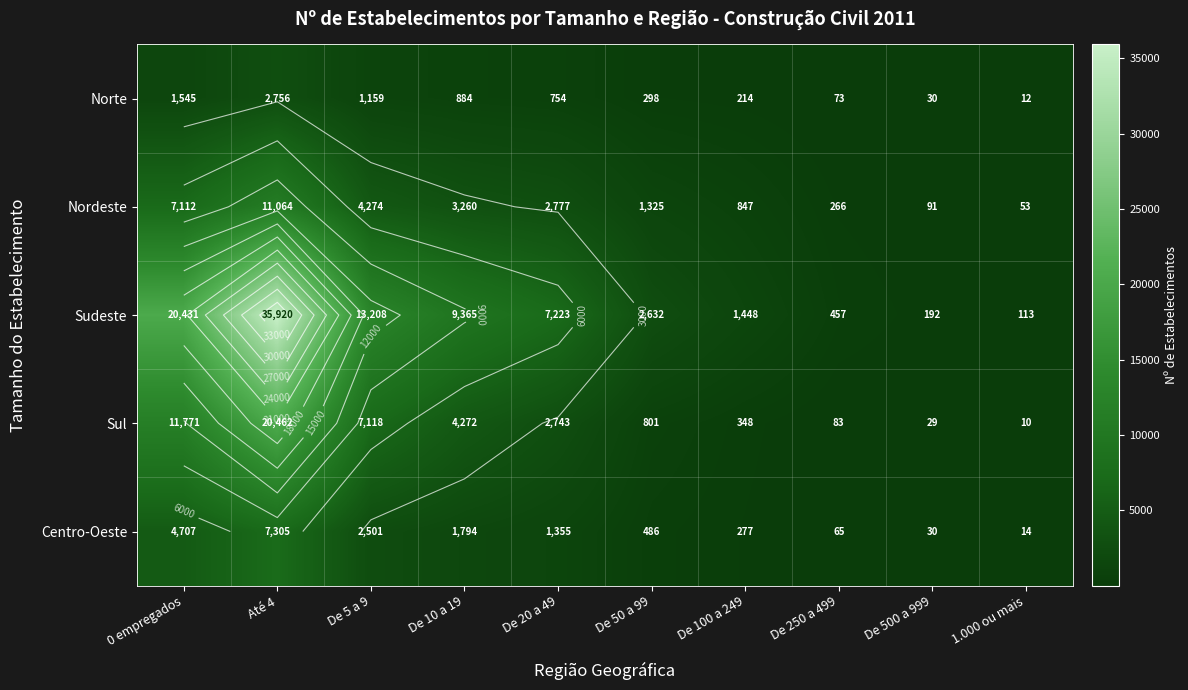

What is the highest value of the Sul series?

20462